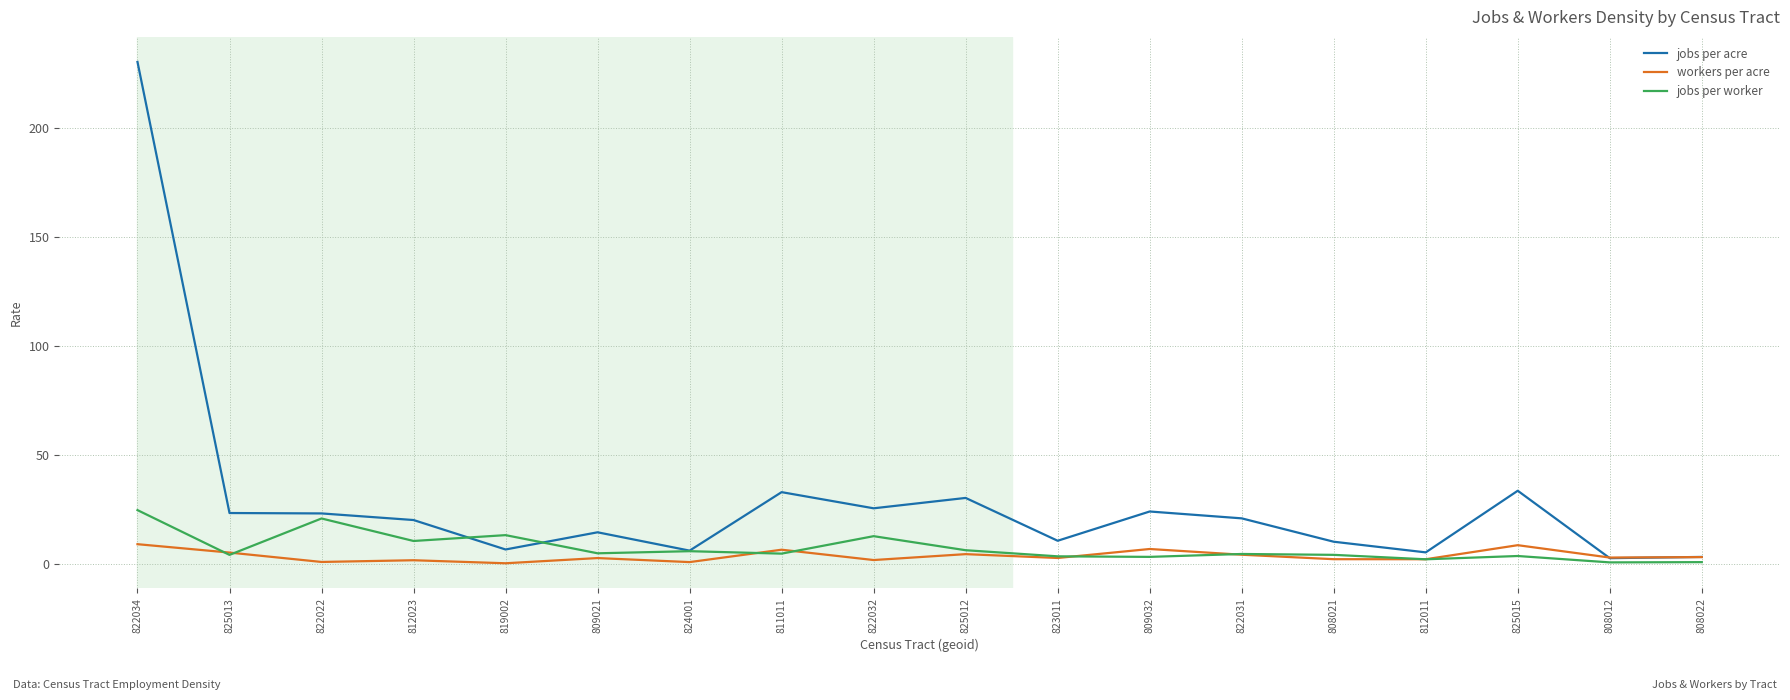

Rank the series by their maximum value, from highest to lowest.

jobs per acre, jobs per worker, workers per acre